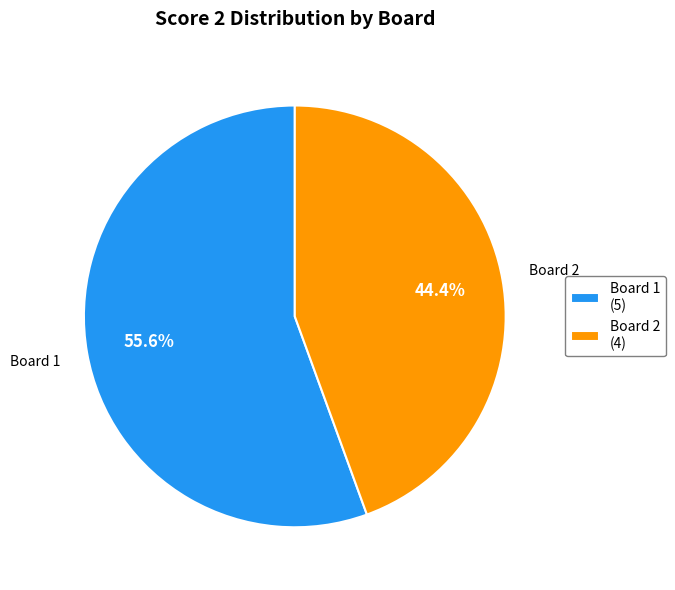

Which slice is the largest?

Board 1 (5)